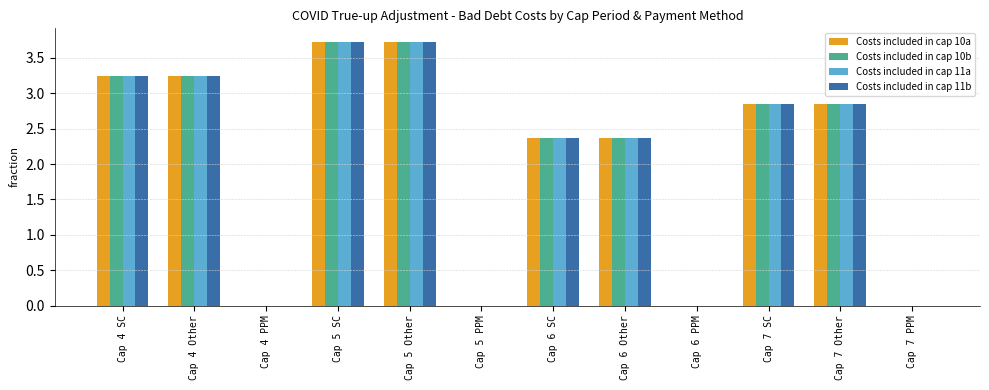

What is the sum of the Costs included in cap 10a values at Cap 6 Other and Cap 5 PPM?

2.4